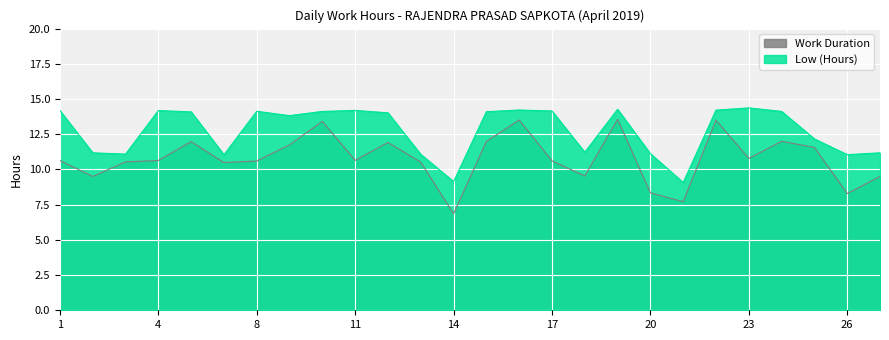

Which has a higher value, 11 or 16?

16